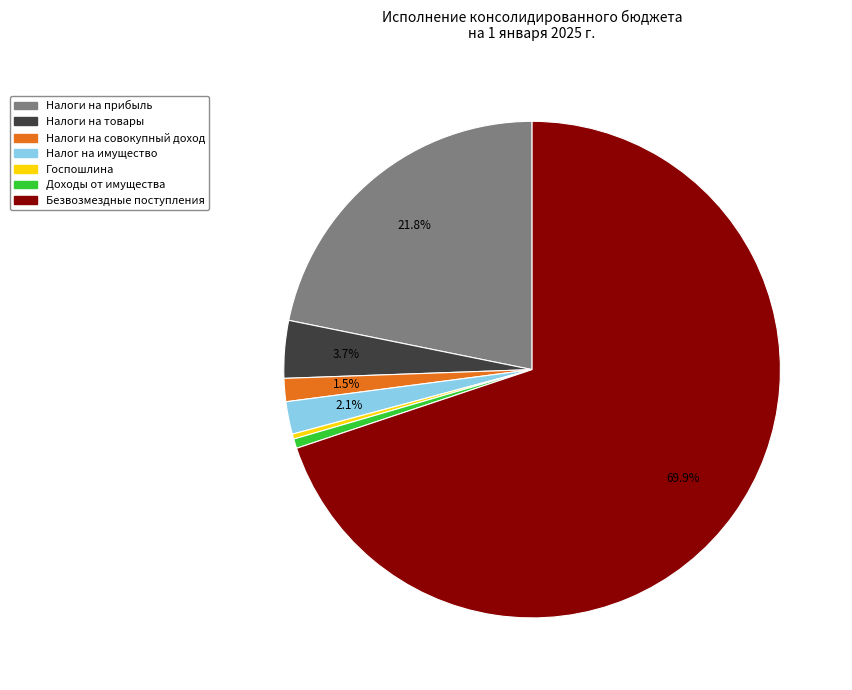

How many slices are in this pie chart?

7